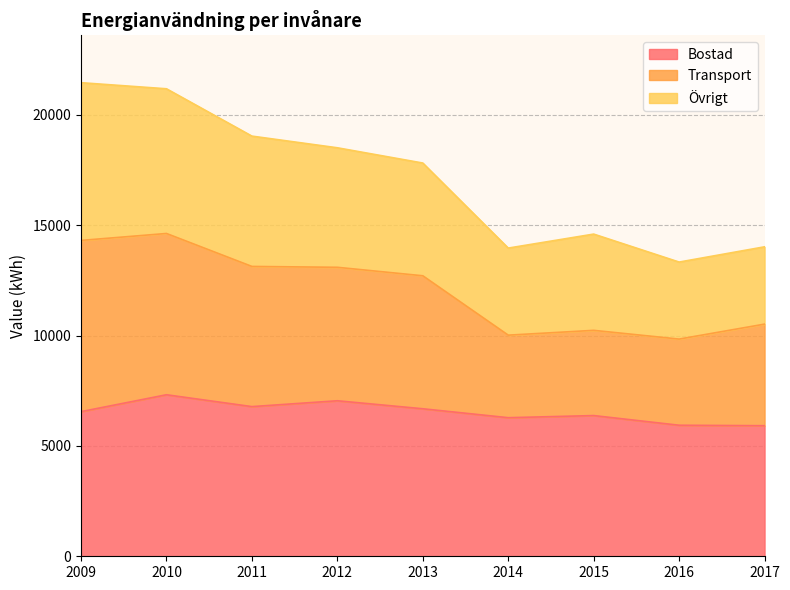

Between 2011 and 2017, which is larger?

2011